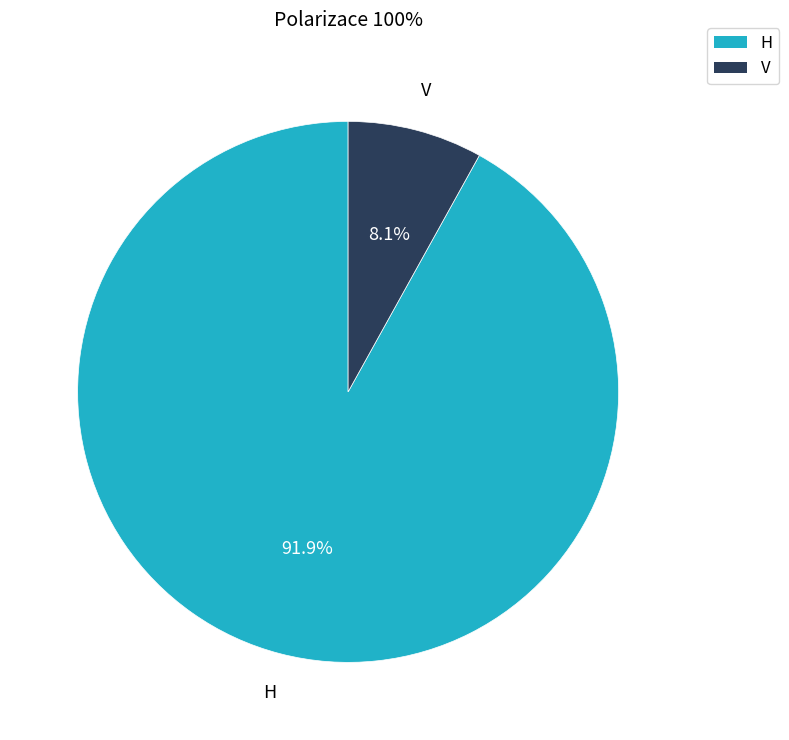

Is it true that V is 21% of the pie?

False